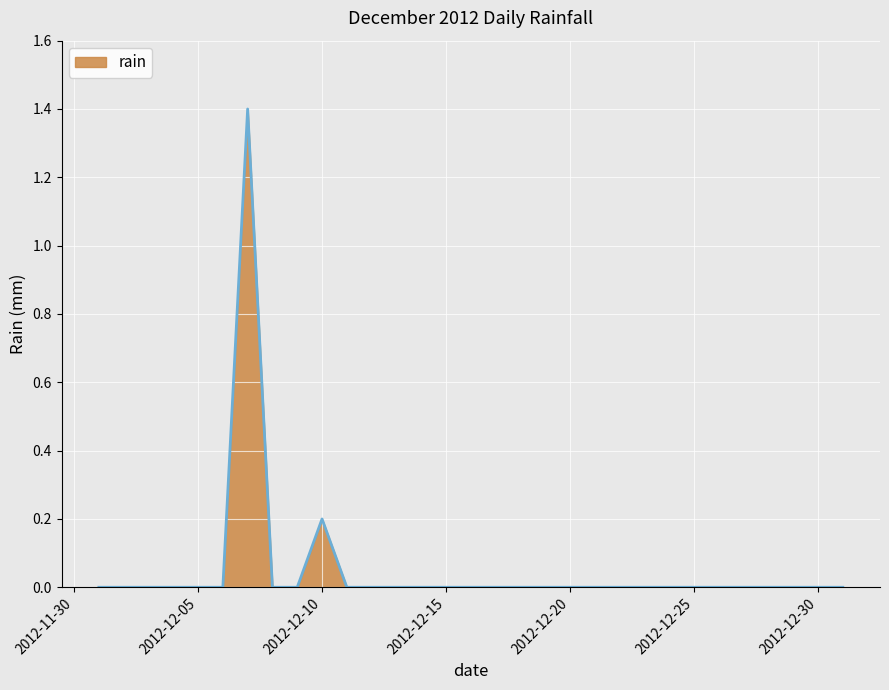

What is the greatest value displayed?

1.4